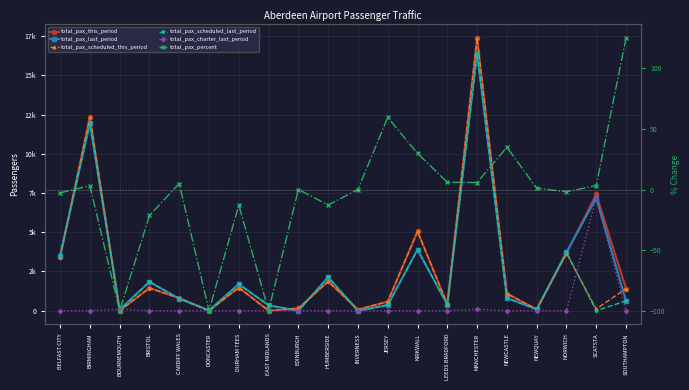

The value of total_pax_scheduled_this_period at LEEDS BRADFORD is 409.0. True or false?

True